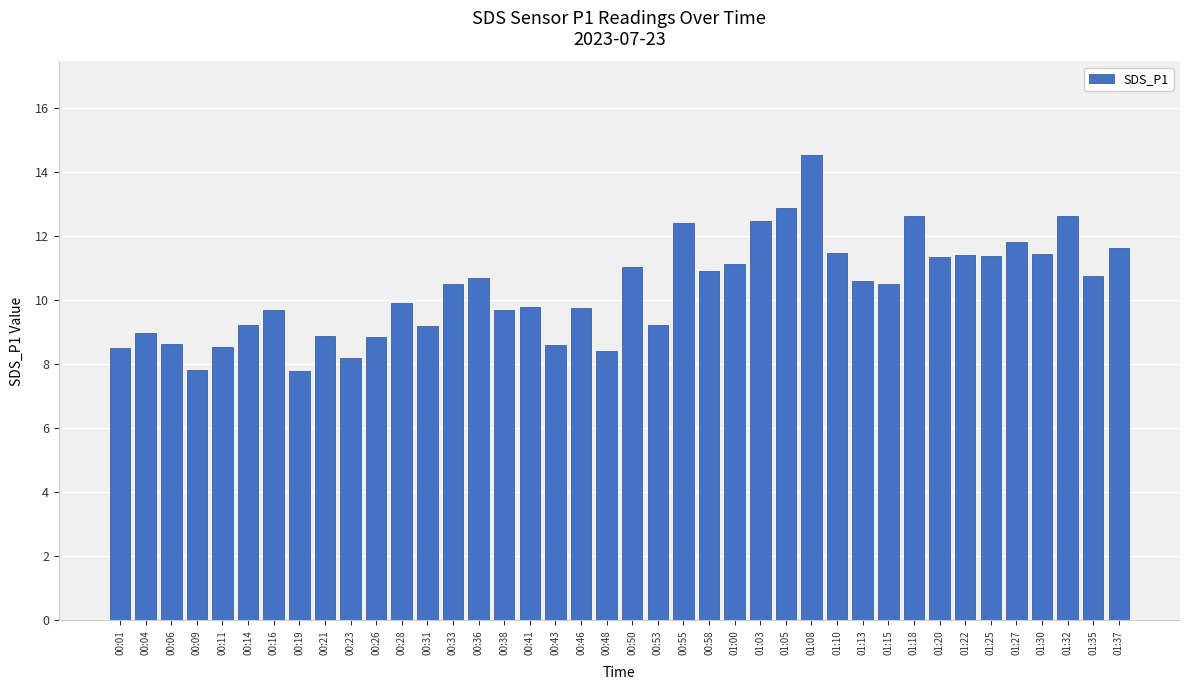

Read the value at 00:09.

7.8